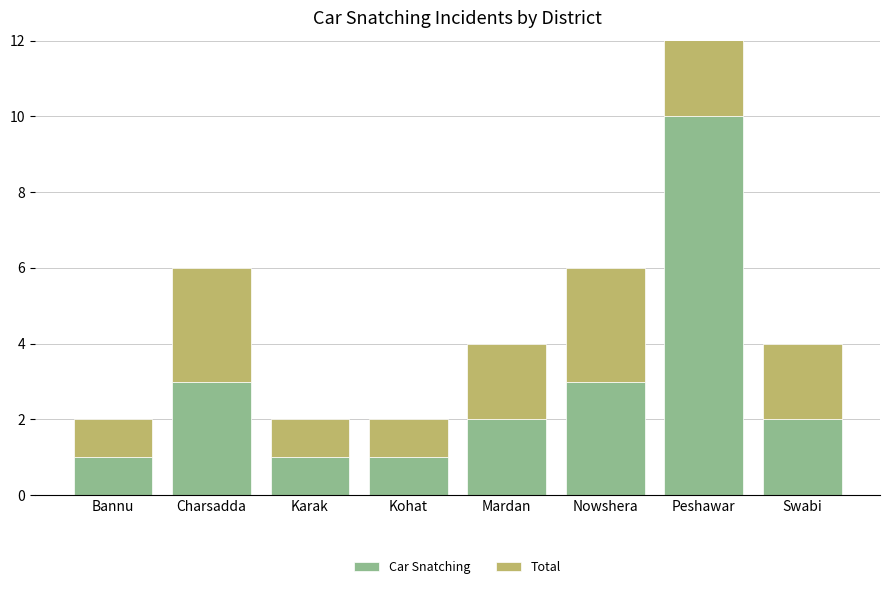

What are all the series names shown in the legend?

Car Snatching, Total